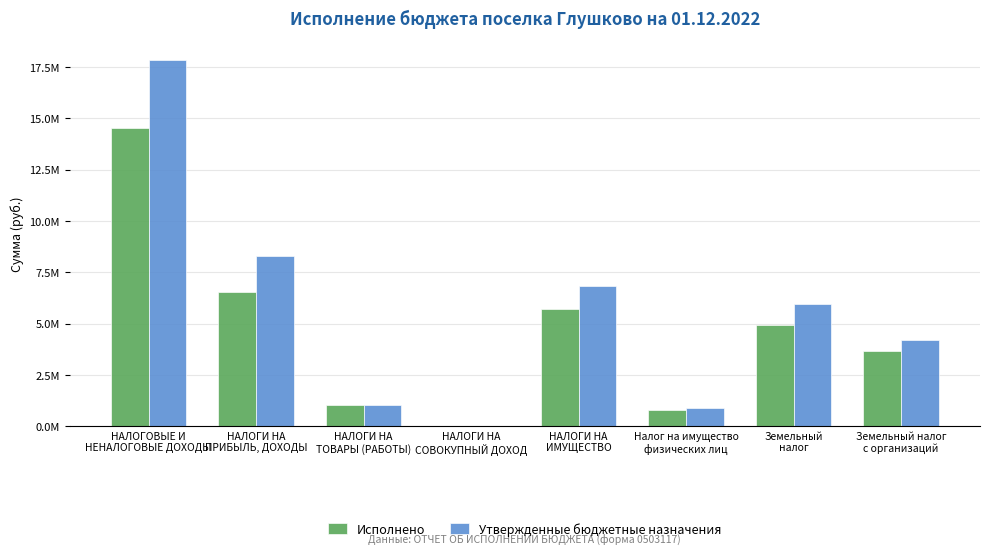

At НАЛОГИ НА
ПРИБЫЛЬ, ДОХОДЫ, list the series in order from largest to smallest.

Утвержденные бюджетные назначения, Исполнено